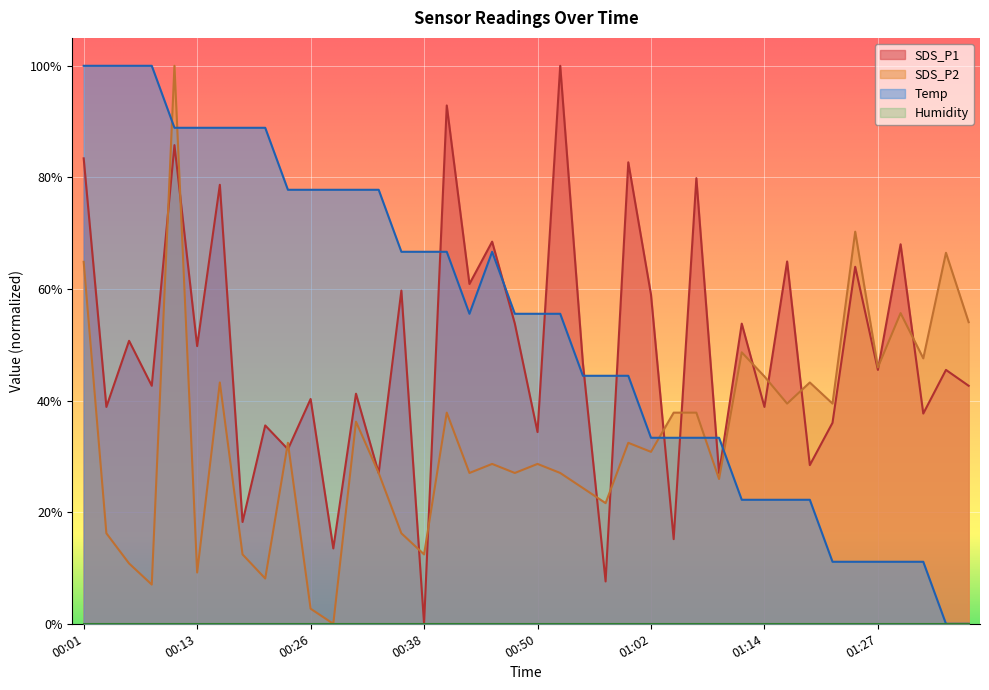

The Temp series shows 0.9 at 00:13. True or false?

True